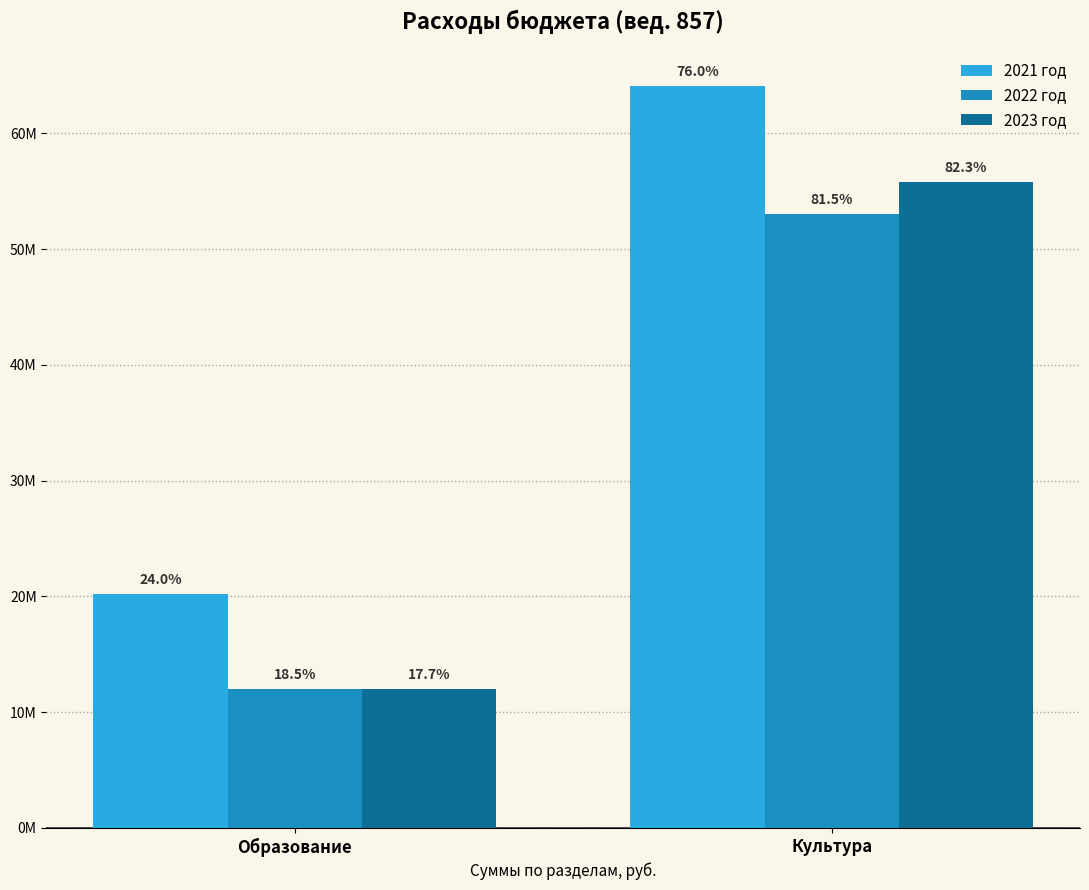

What are all the series names shown in the legend?

2021 год, 2022 год, 2023 год